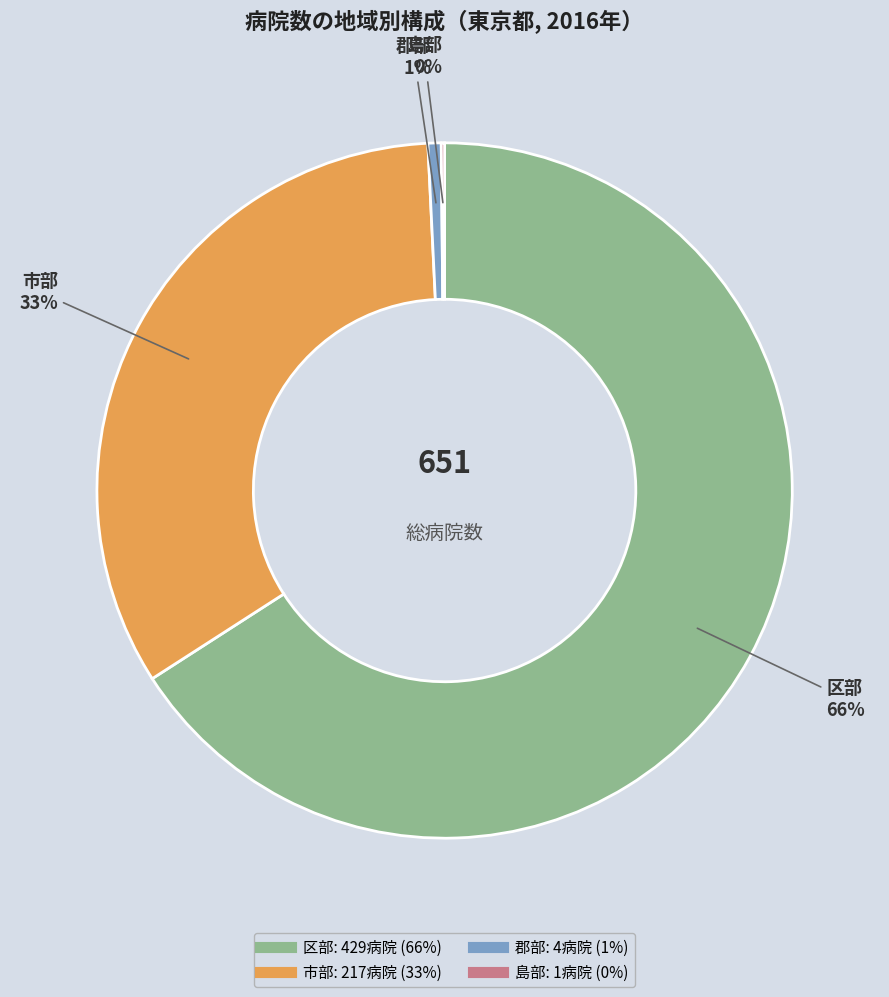

Between 区部 and 郡部, which is larger?

区部